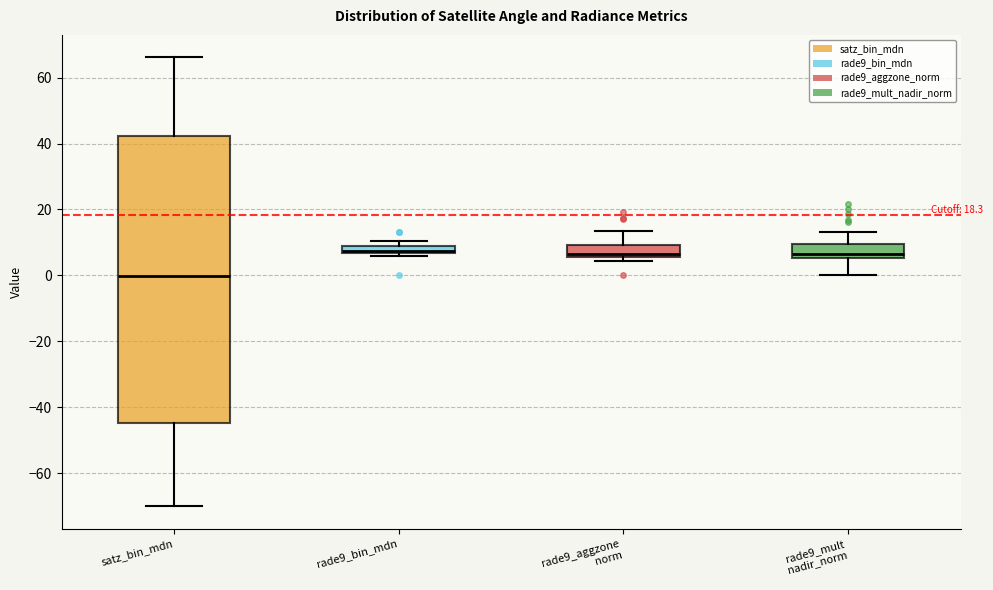

Which box is the tallest, from its lower edge to its upper edge?

satz_bin_mdn